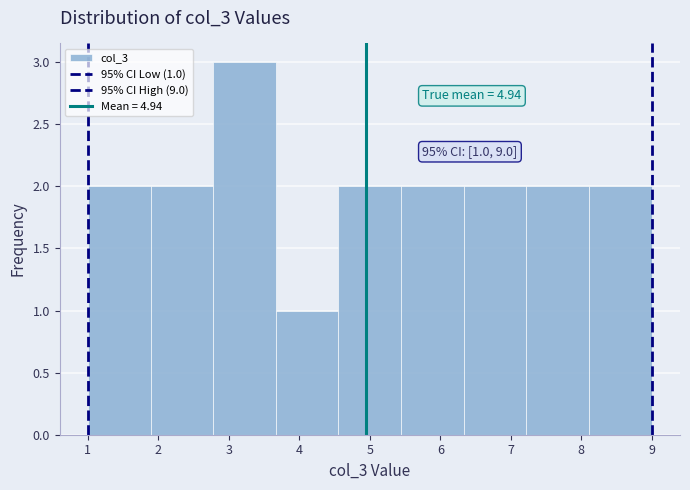

Which range on the x-axis has the tallest bar?

2.8 to 3.7